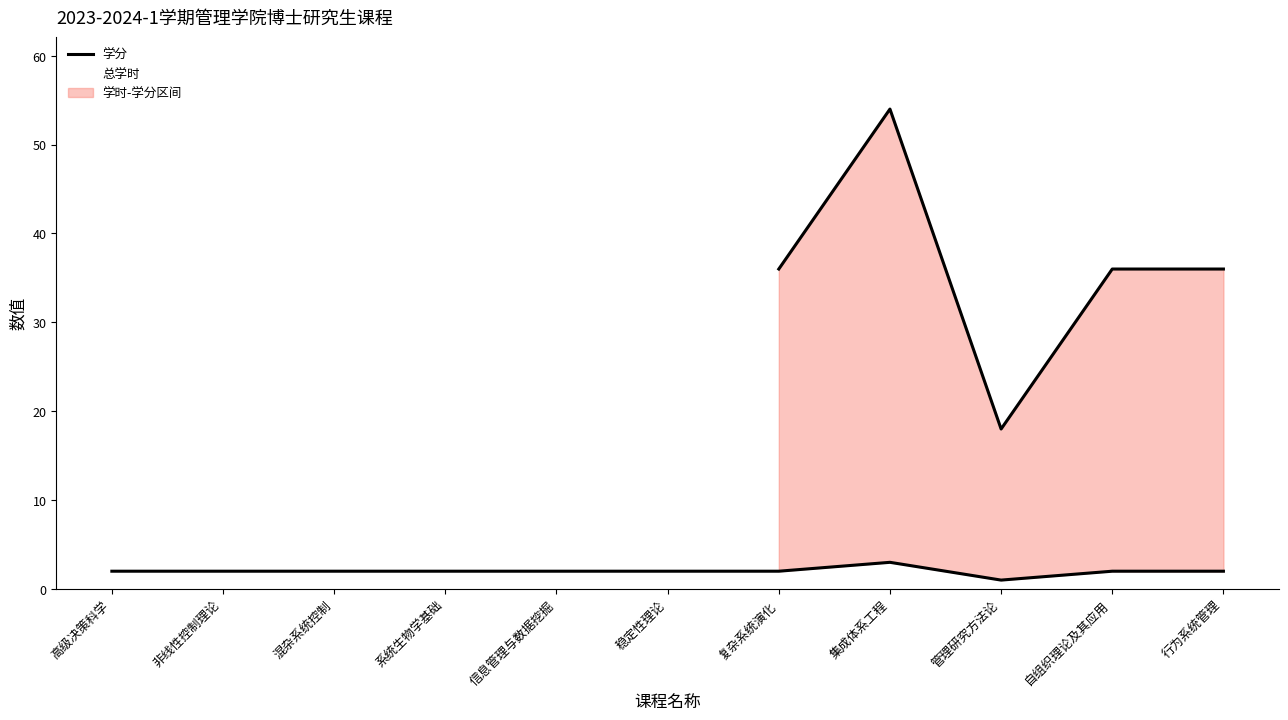

What is the total value across all series at 管理研究方法论?

19